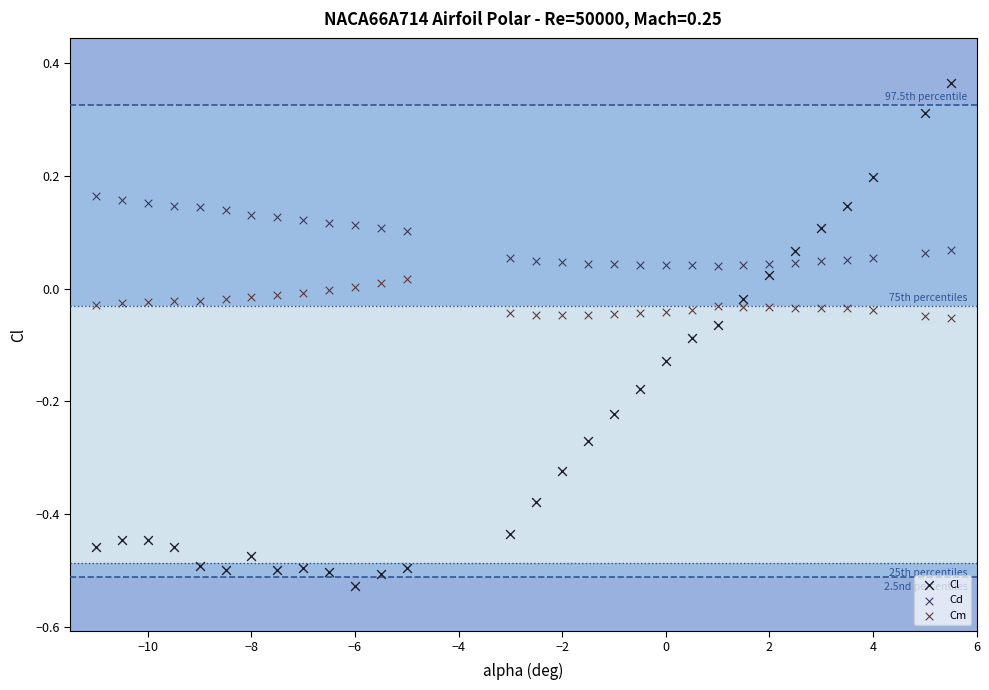

What is the X range (max minus min) for the scatter plot?

16.5